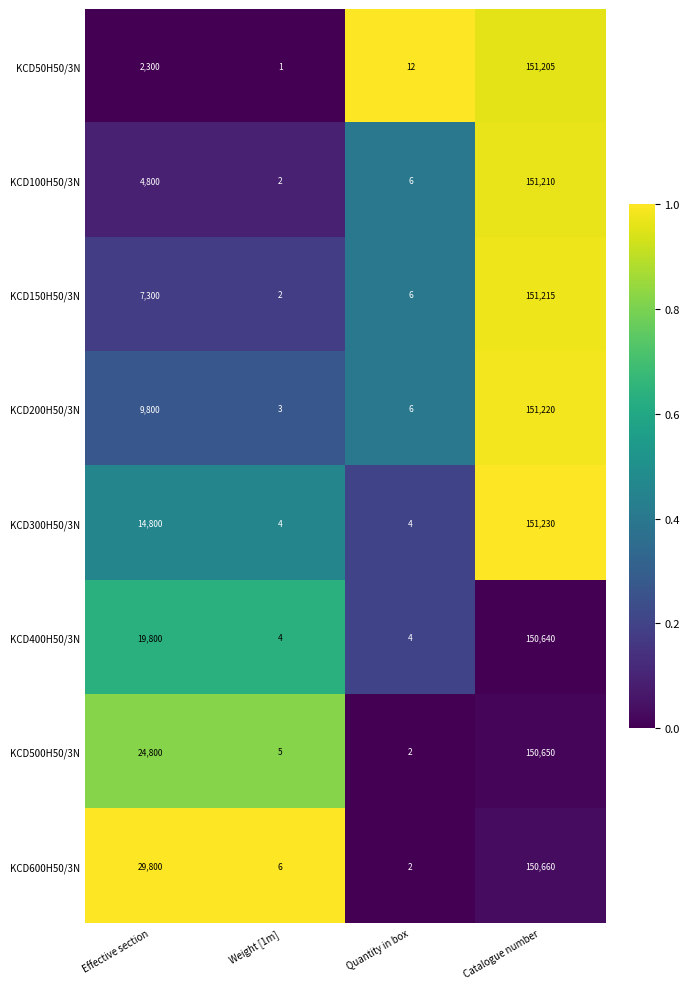

The KCD400H50/3N series shows 150640 at Catalogue number. True or false?

True